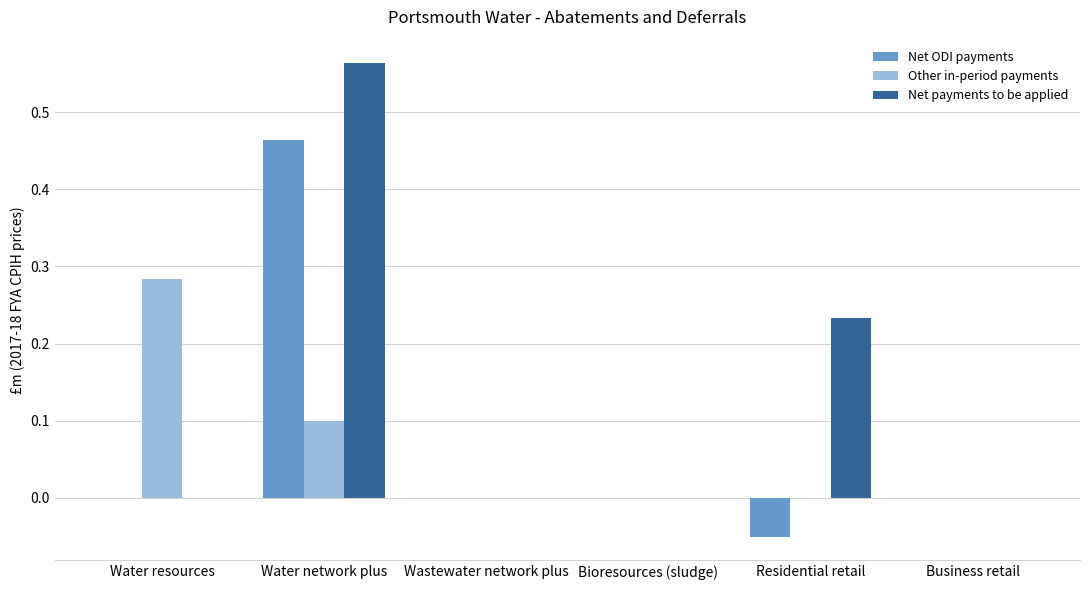

Which series has the widest spread of values?

Net payments to be applied